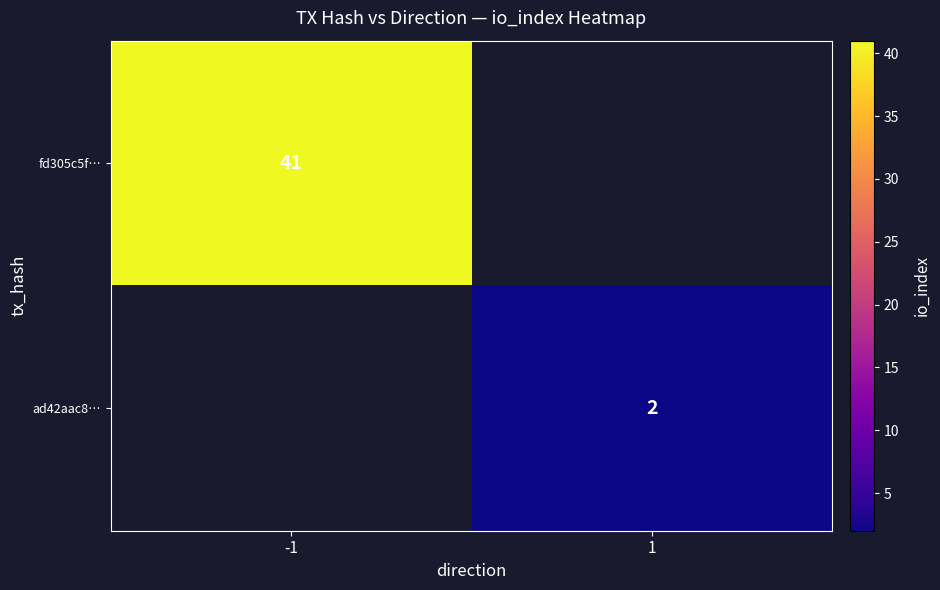

Count the number of data series in this chart.

2